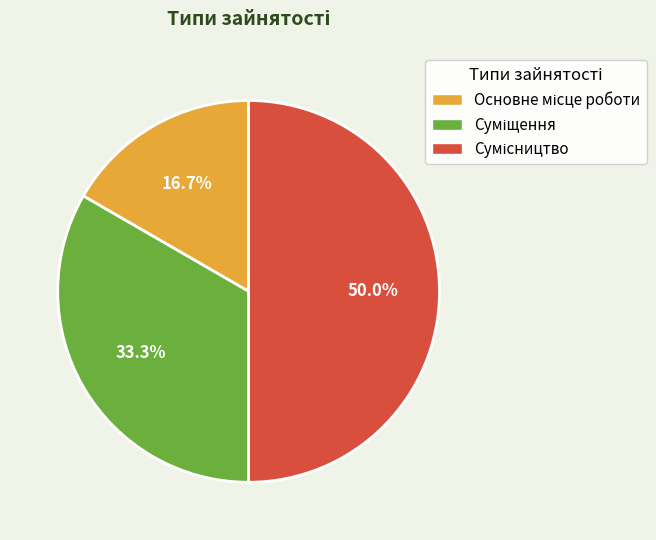

To the nearest percent, what is the difference between the largest and smallest slice percentages?

33%